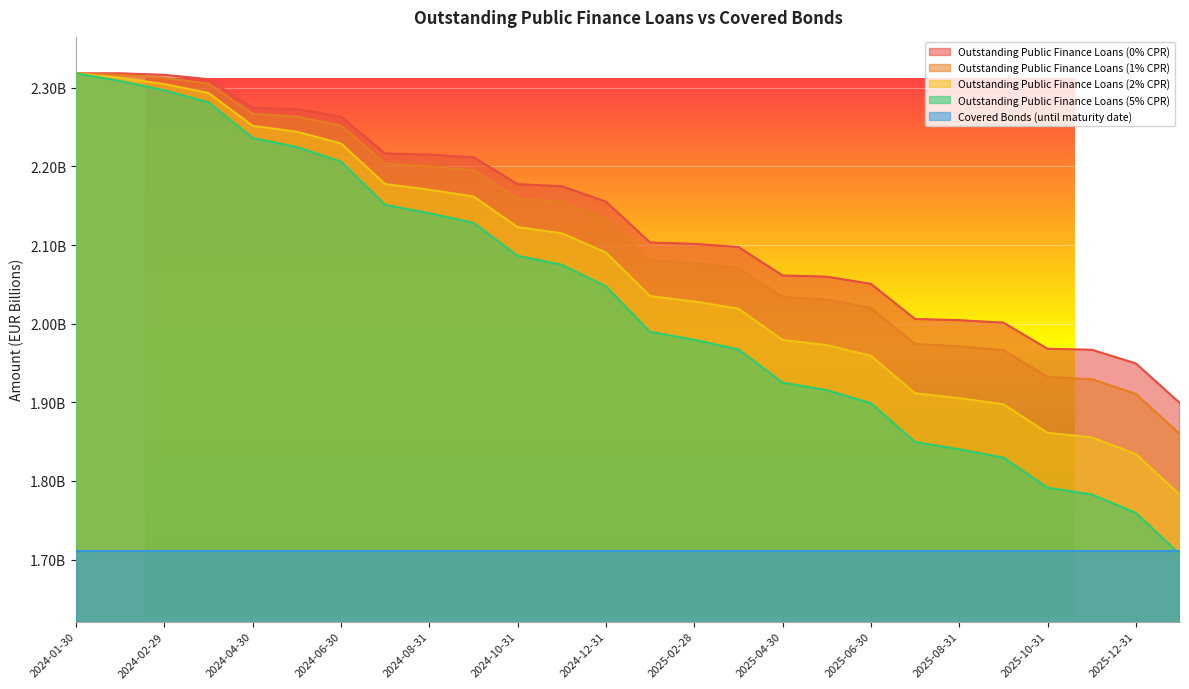

What is the label of the 14th point from the right?

2024-12-31